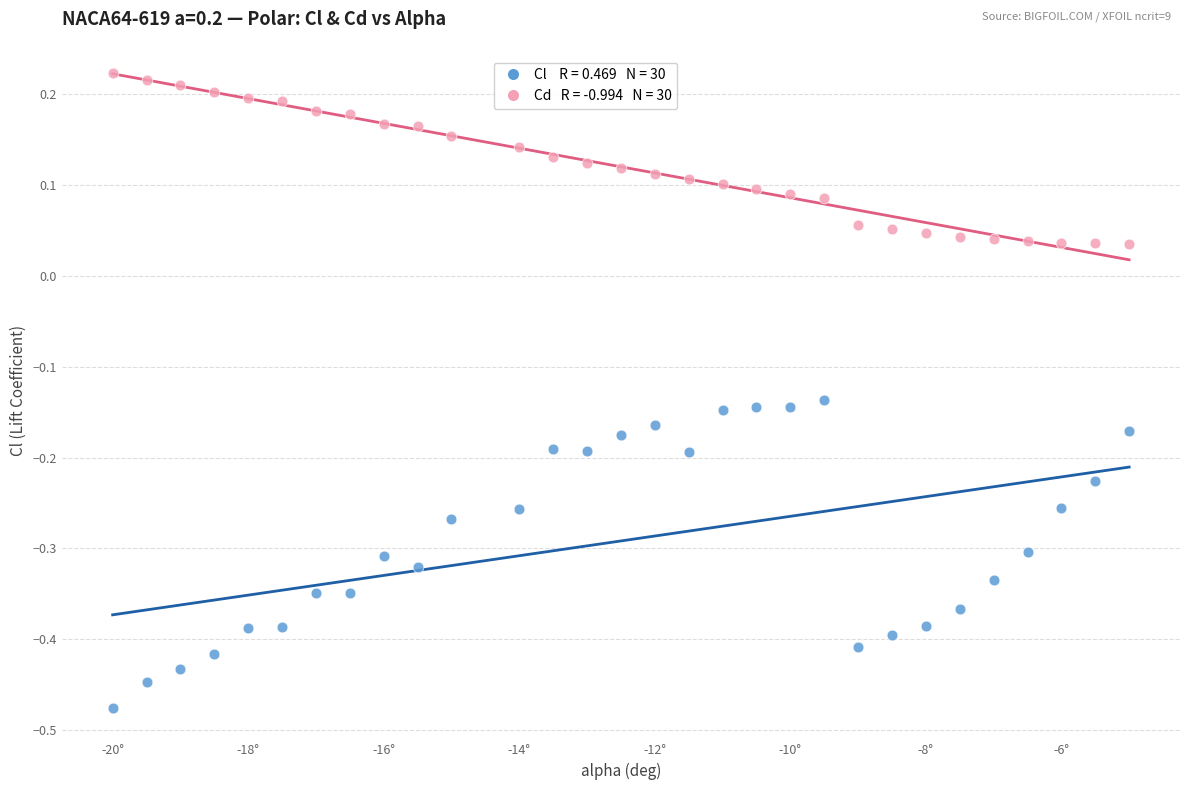

Across all data points, what is the range of X values (max minus min)?

15.0